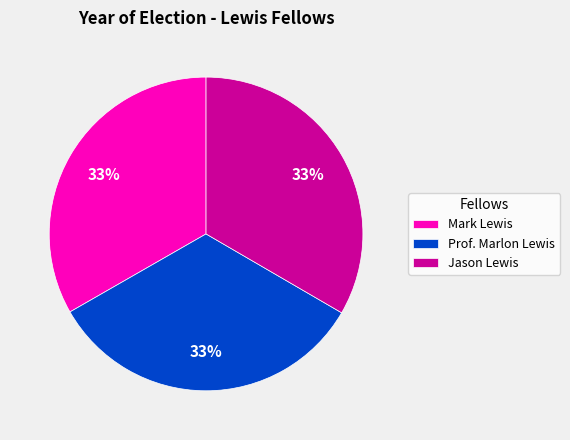

How many segments does this pie chart have?

3